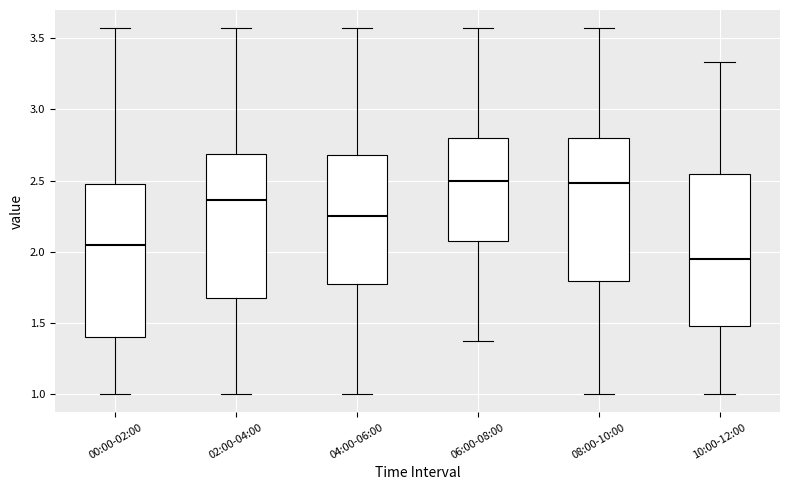

Where is the lower edge of the box for 02:00-04:00 on the y-axis? The values are not printed on the chart, so give them approximately, as read against the axis.

1.70